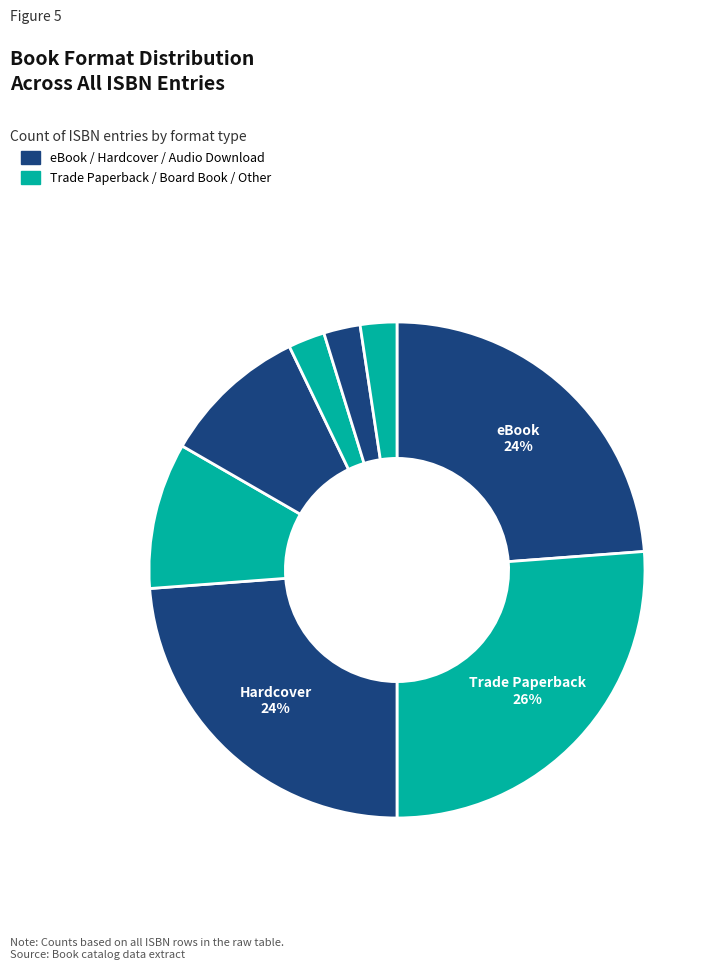

Rank the categories by value from lowest to highest.

Paper Over Board, Compact Disk, Fixed Layout eBook, Board Book, Audio Download, eBook, Hardcover, Trade Paperback